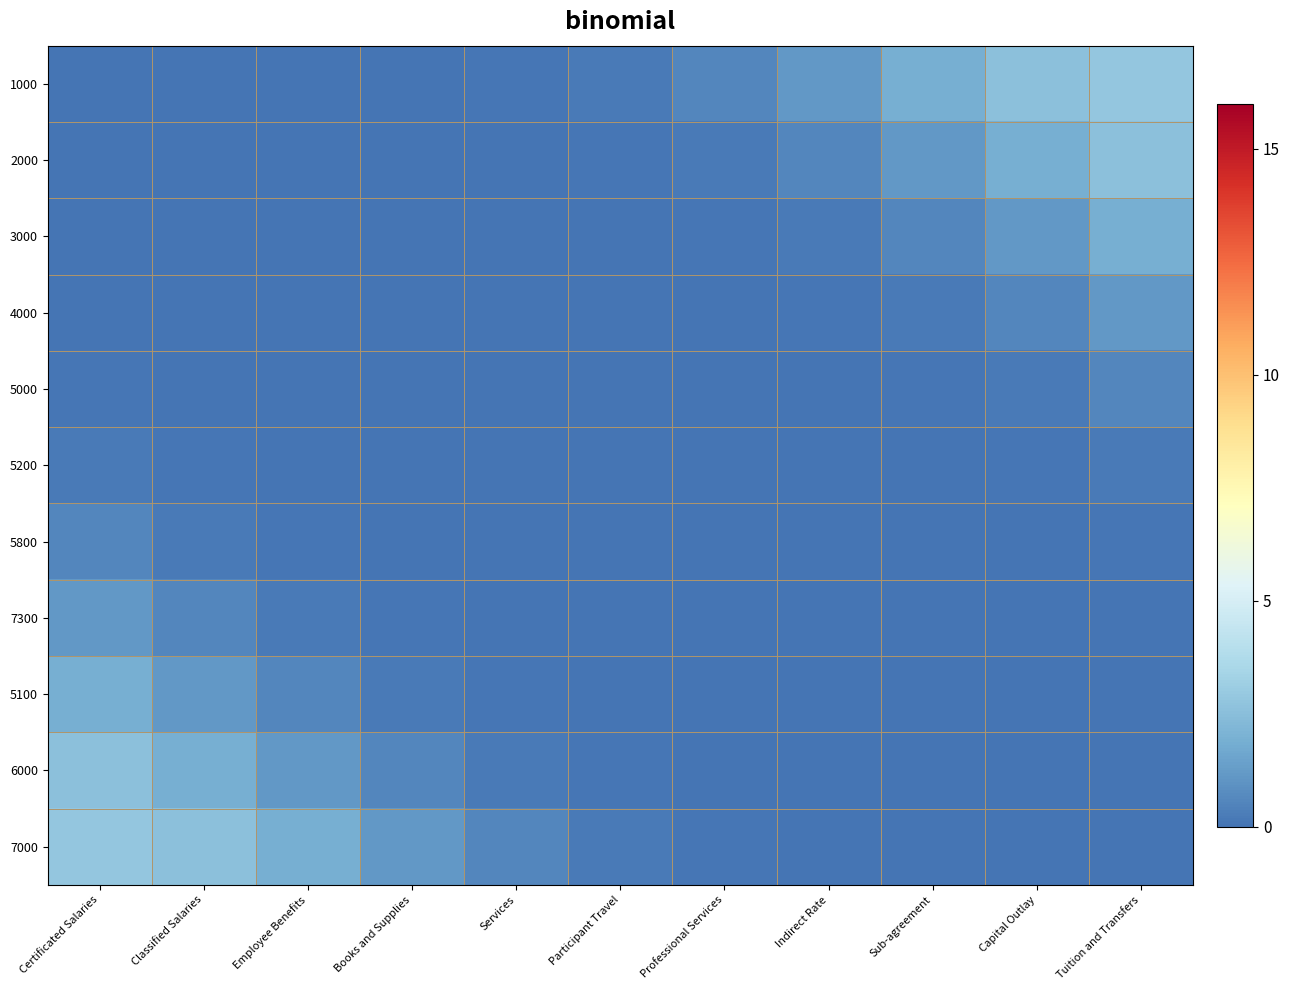

Rank the series by their maximum value, from lowest to highest.

5200, 5000, 5800, 4000, 7300, 3000, 5100, 2000, 6000, 1000, 7000